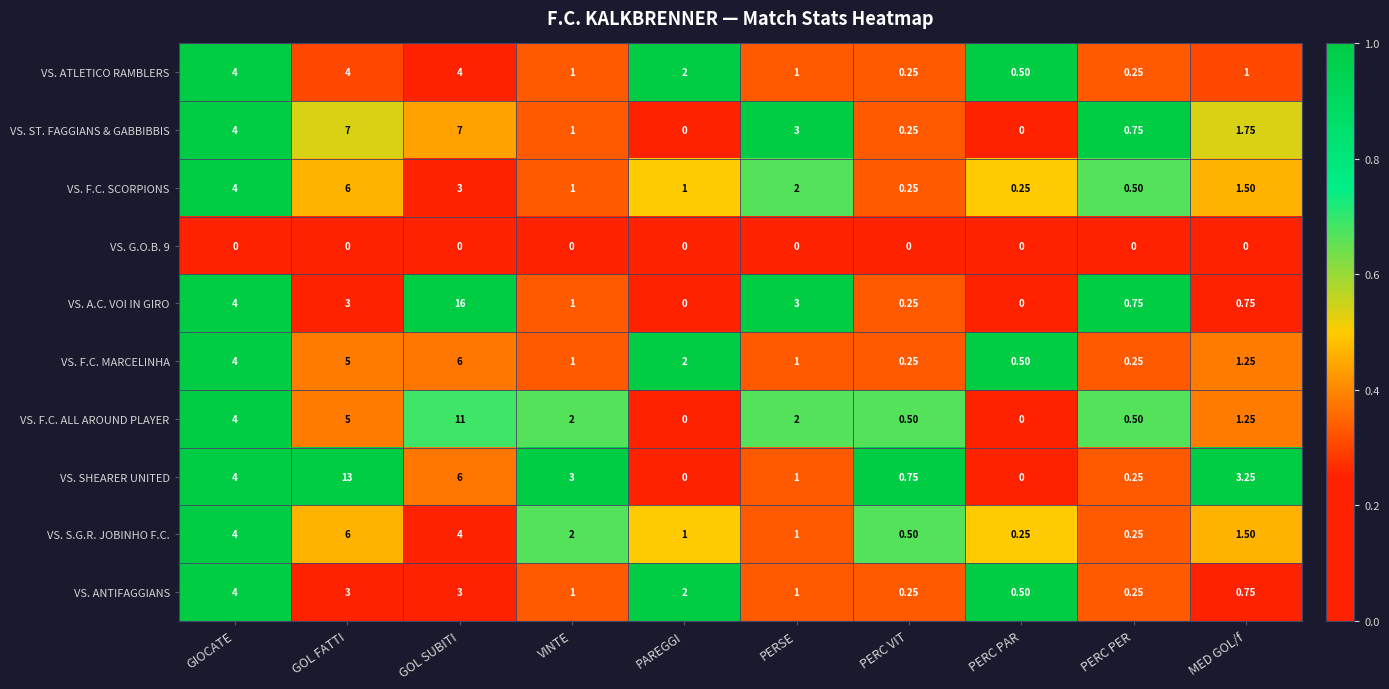

At which category does the chart reach its peak across all series?

GOL SUBITI